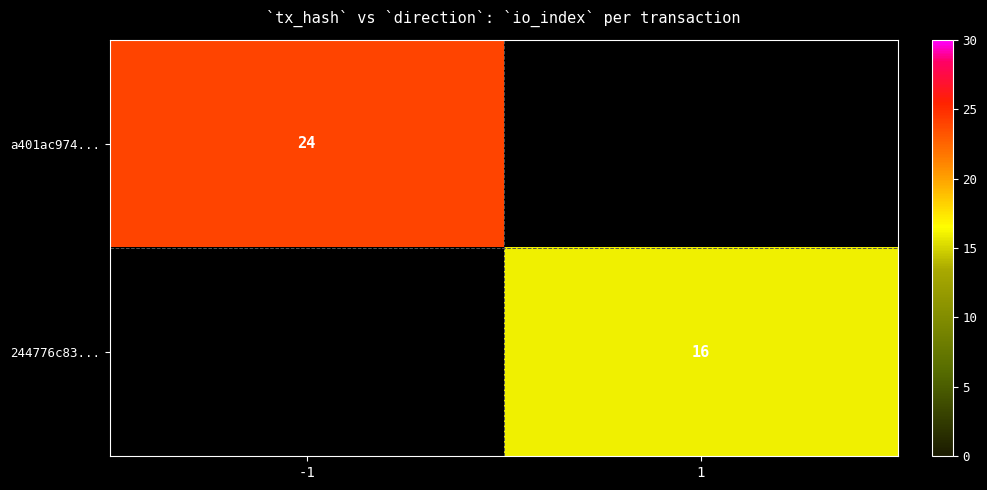

Is the value of a401ac974... at -1 greater than the value of 244776c83... at 1?

Yes